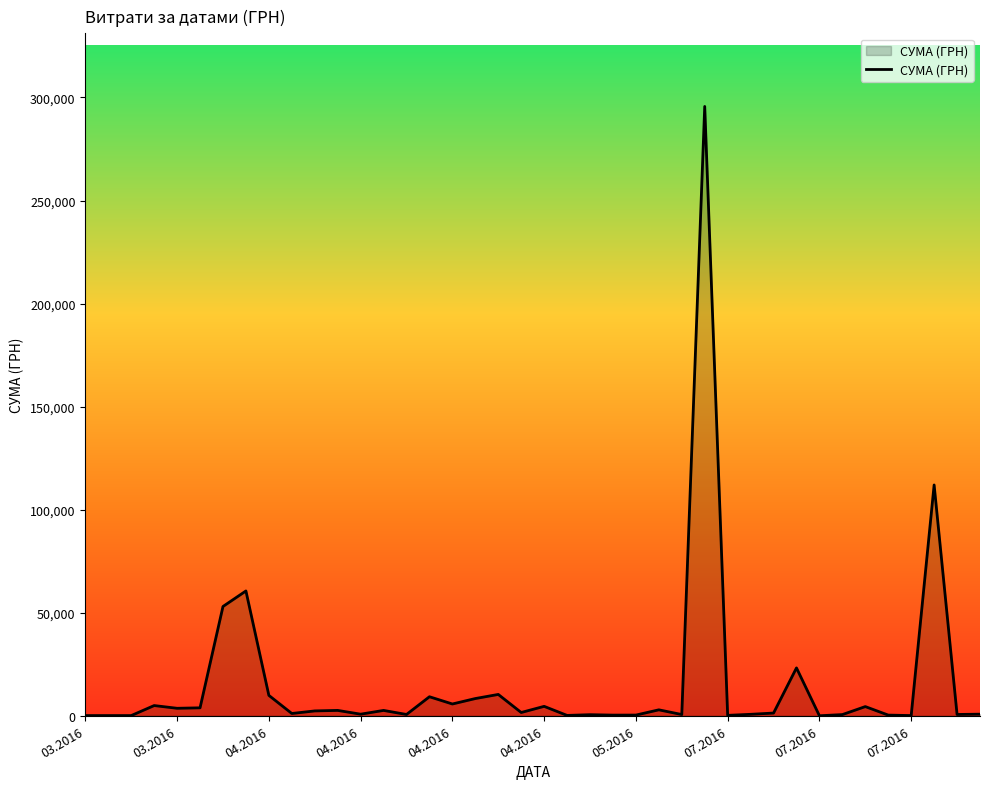

What is the greatest value displayed?

295638.6